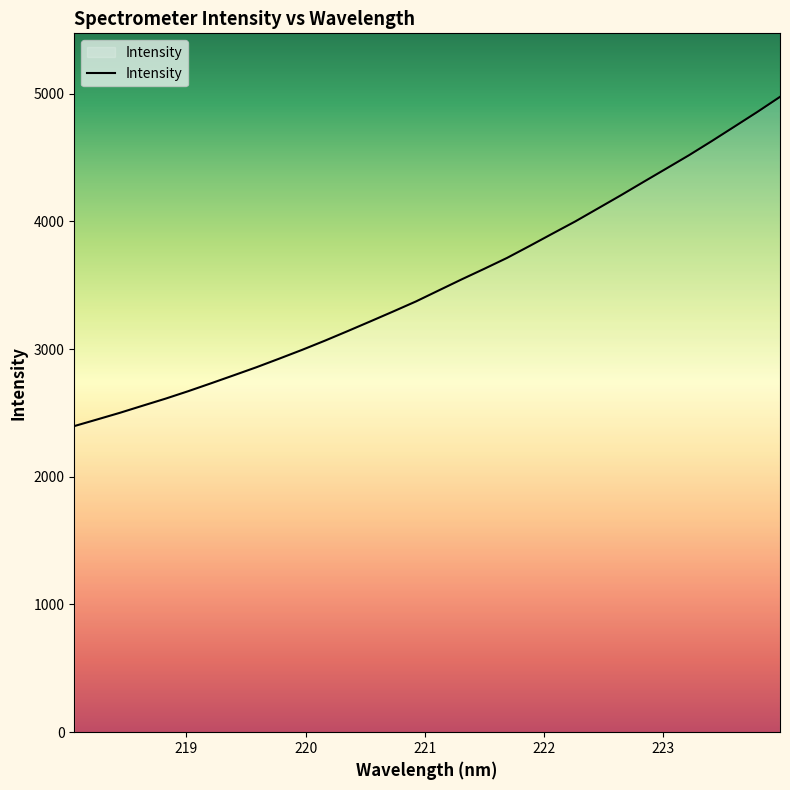

Reading left to right, what are all the values shown in this chart?

2396.8	2448.4	2500.6	2556.3	2611.3	2670.0	2731.7	2794.5	2857.9	2925.1	2993.6	3065.5	3140.4	3216.8	3294.1	3372.8	3458.9	3544.9	3628.2	3713.5	3807.7	3903.9	3999.3	4101.2	4203.5	4308.6	4412.9	4517.7	4628.2	4741.9	4856.0	4974.4